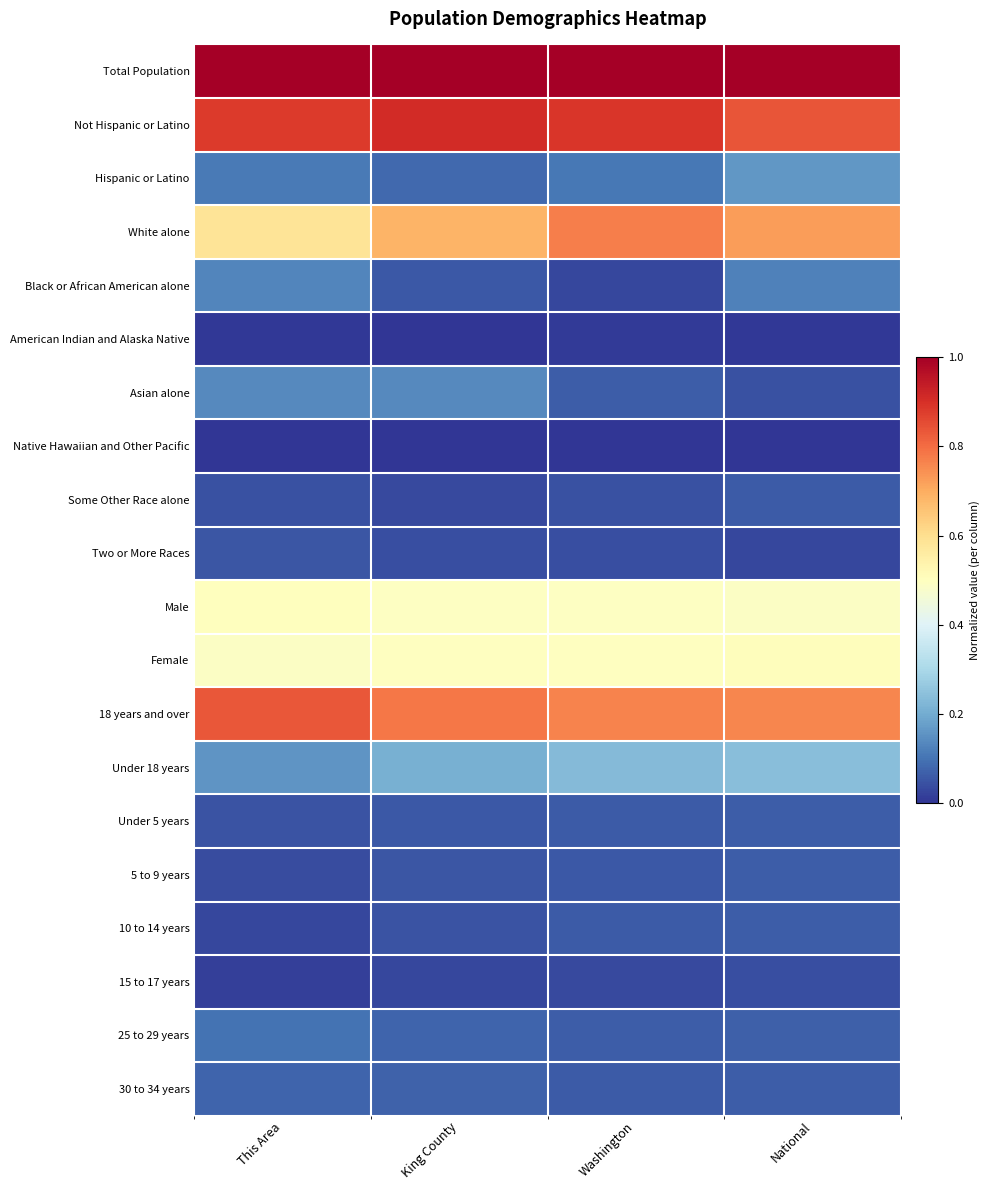

At which category is the sum across all series the highest?

National